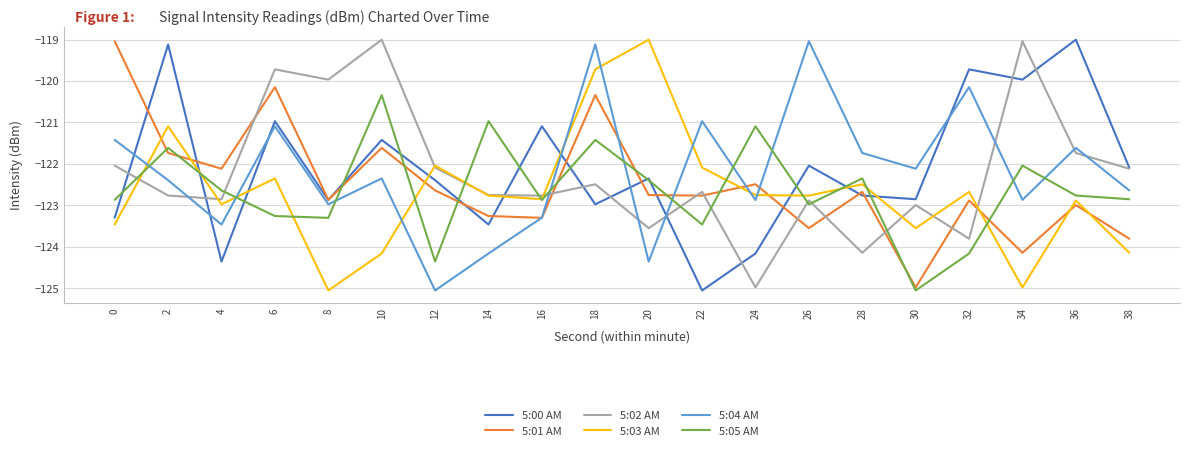

What is the difference between the highest and lowest values at 12?

3.0